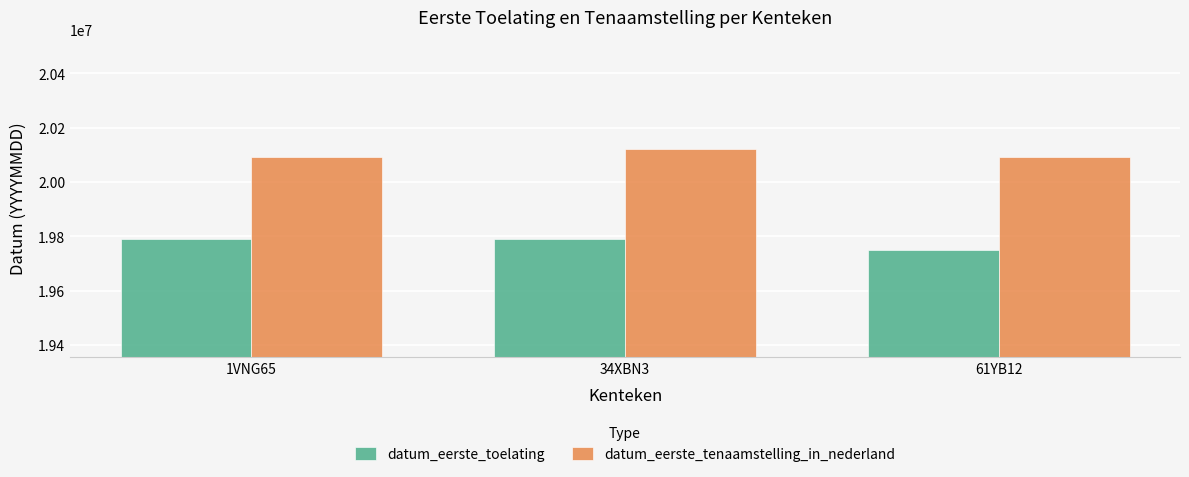

At which label is datum_eerste_tenaamstelling_in_nederland closest to 20105607?

1VNG65